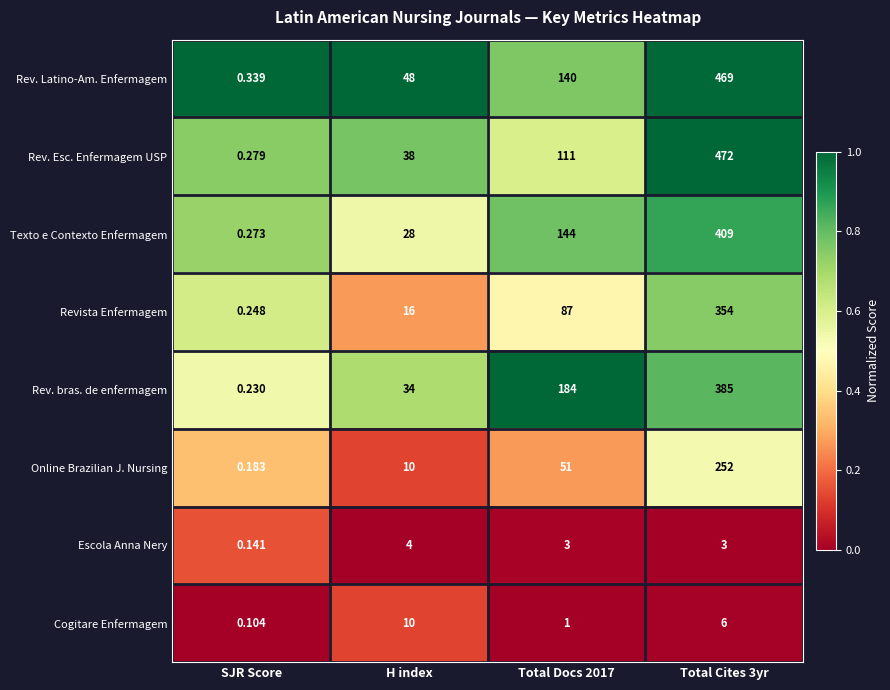

Which category has the lowest value across all series?

SJR Score